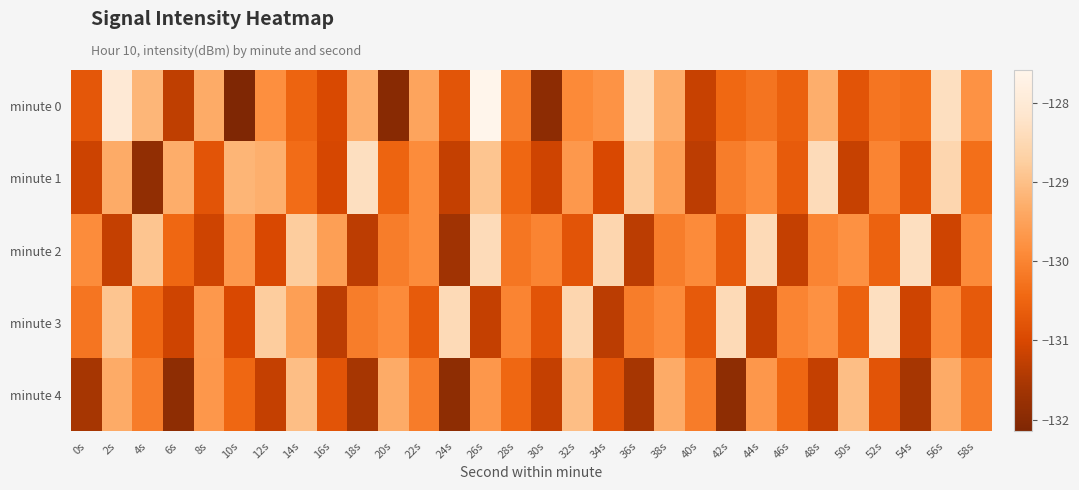

At how many categories does at least one series exceed -130?

29